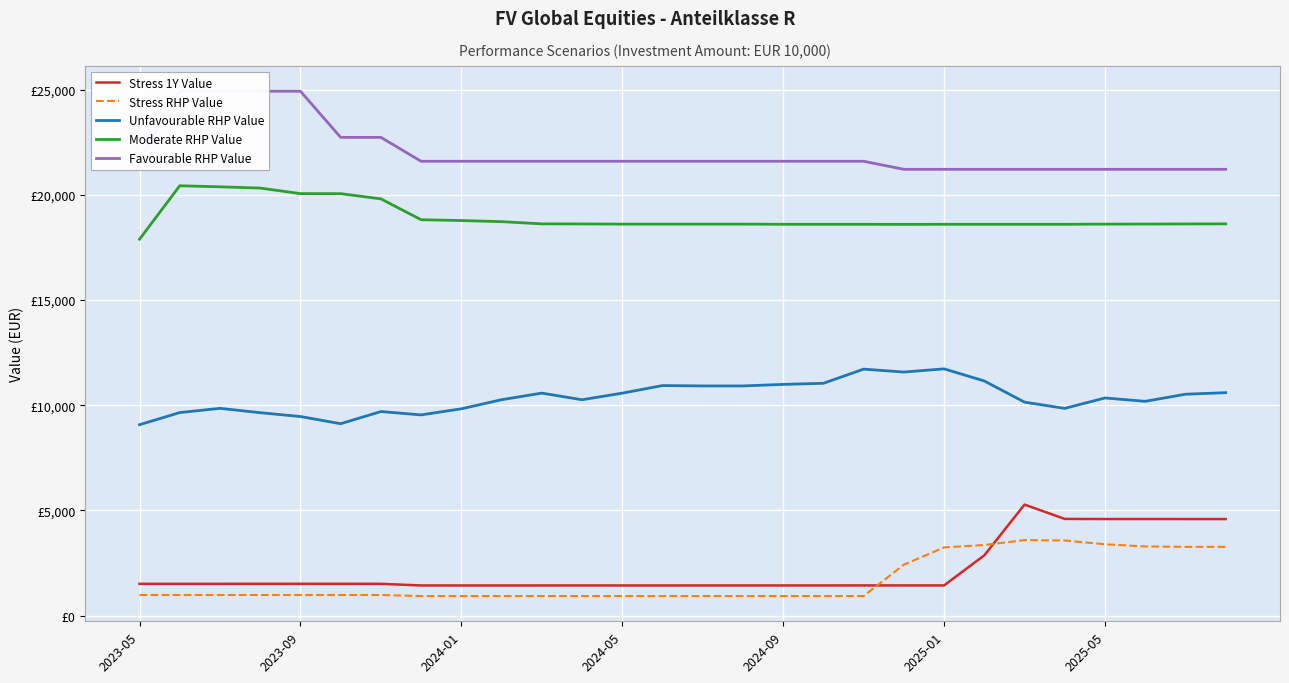

True or false: Stress 1Y Value has a value of 1437.3 at 18.

True